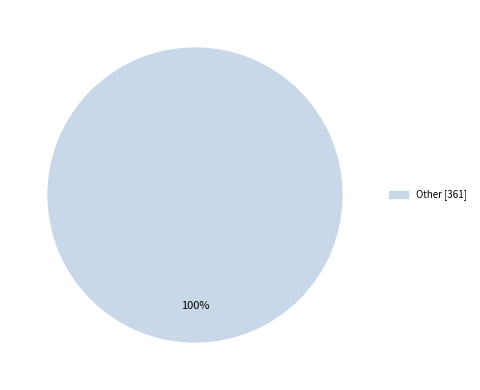

Does any single category account for the majority?

Yes